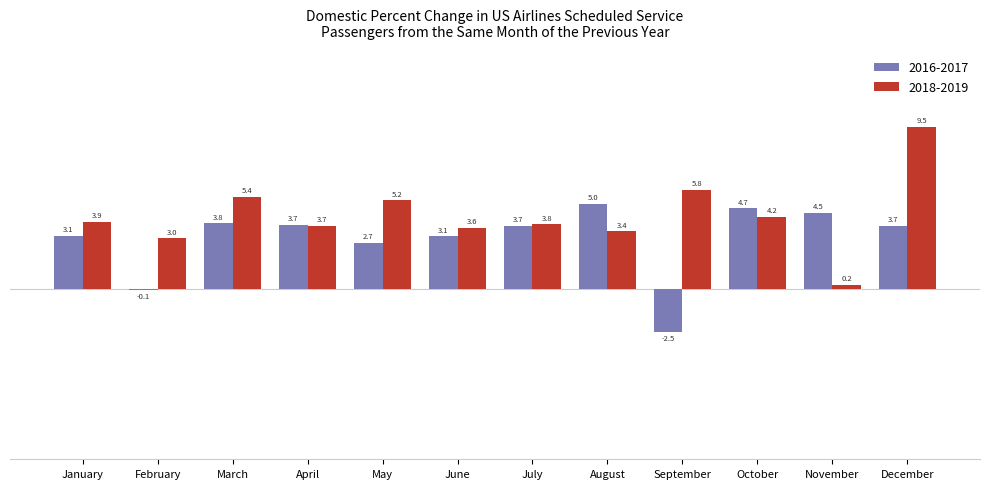

Count the number of data series in this chart.

2